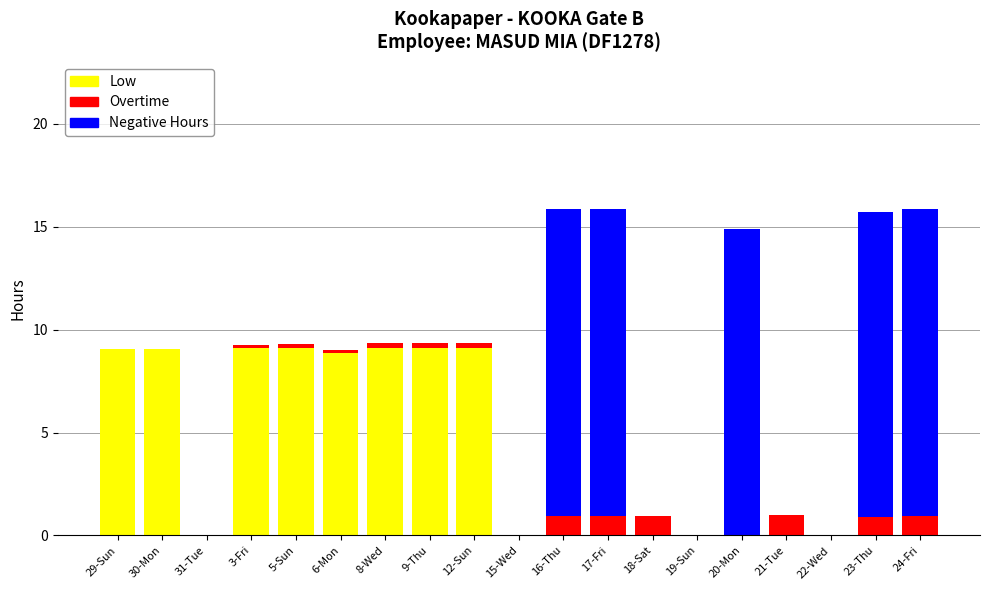

What are all the series names shown in the legend?

Low, Overtime, Negative Hours